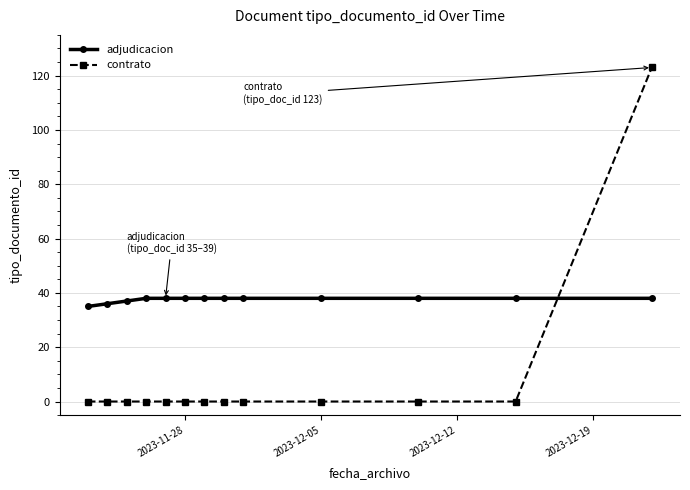

What is the value of the adjudicacion point at the 6th from the left?

38